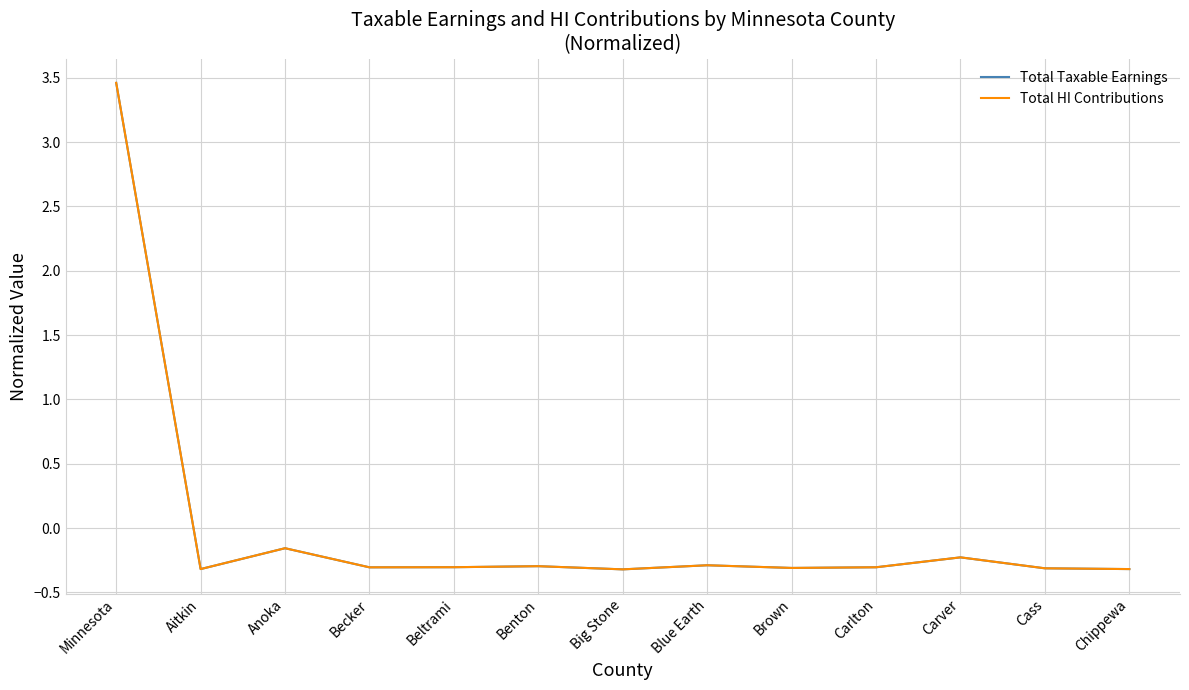

Where does the Total HI Contributions series first go above 0?

Minnesota